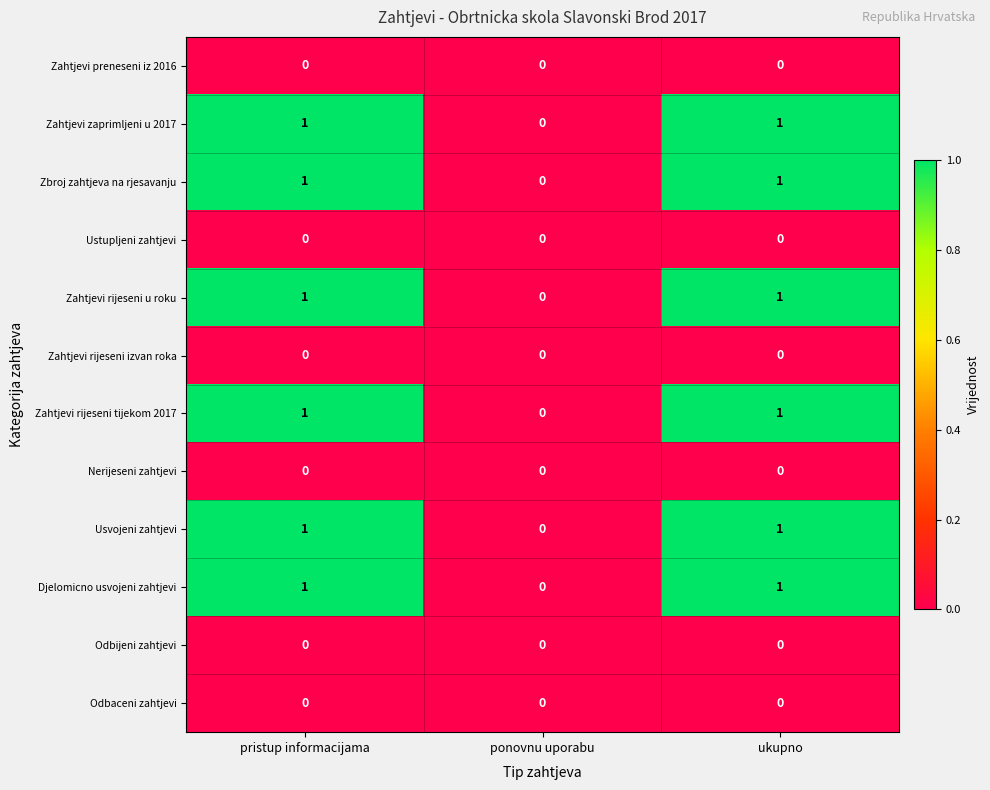

The value of Ustupljeni zahtjevi at pristup informacijama is 0. True or false?

True